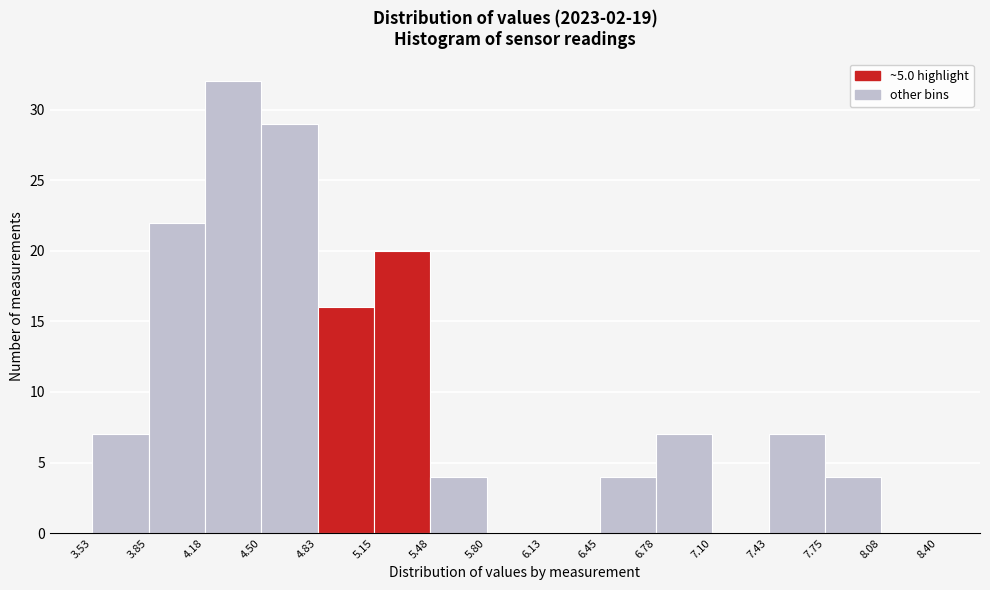

What is the height of the bar covering 4.18 to 4.50 on the x-axis? The values are not printed on the chart, so give them approximately, as read against the axis.

32